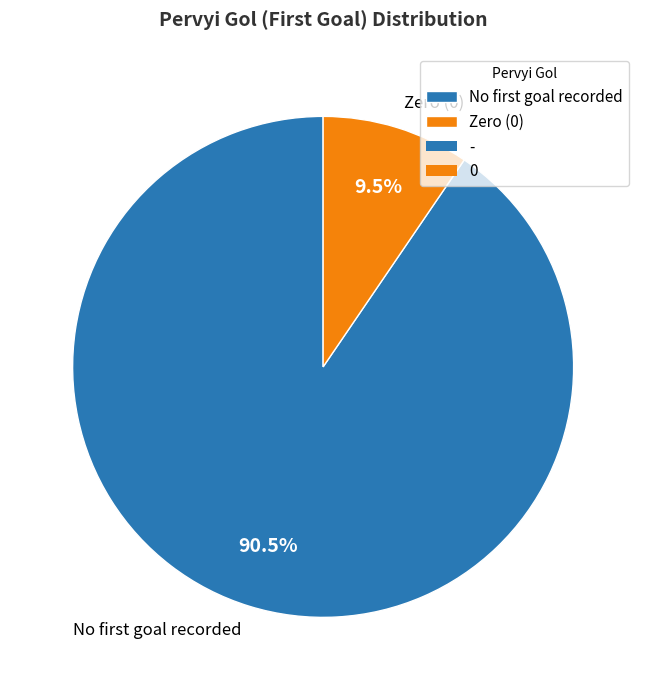

What is the majority slice?

No first goal recorded